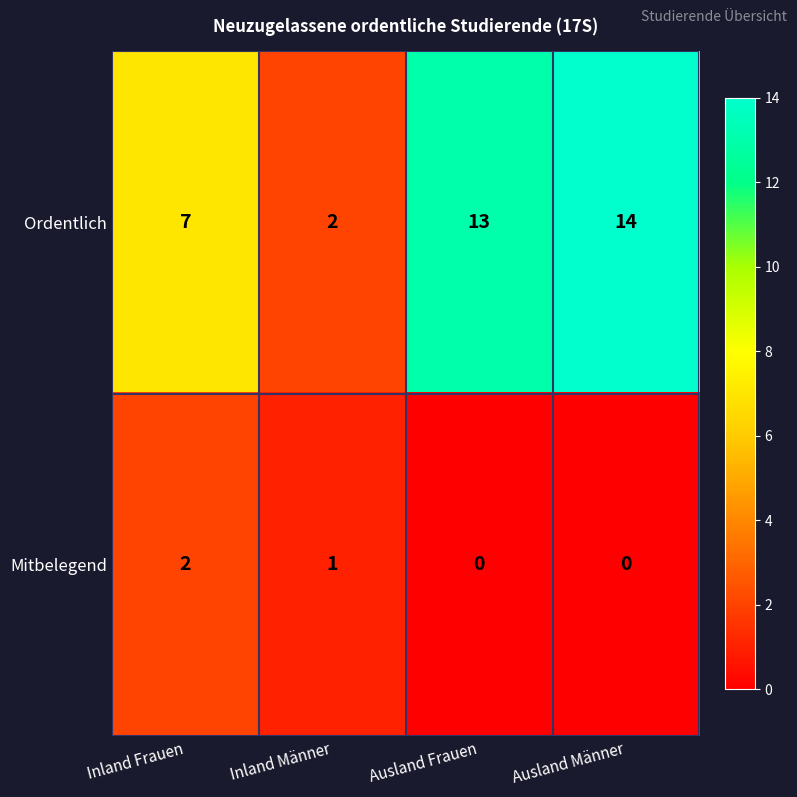

Which label corresponds to the largest value in the chart?

Ausland Männer